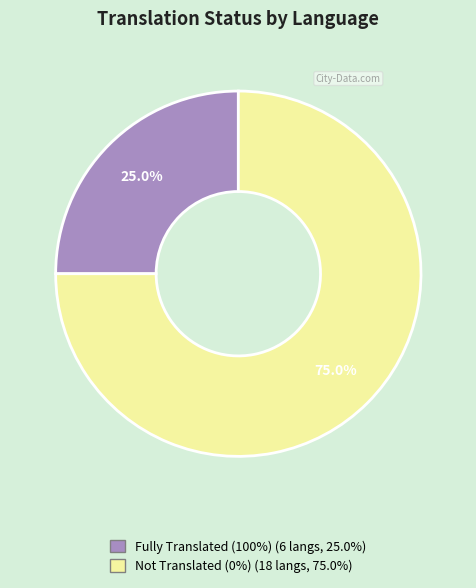

Is there any slice that represents more than half of the pie?

Yes